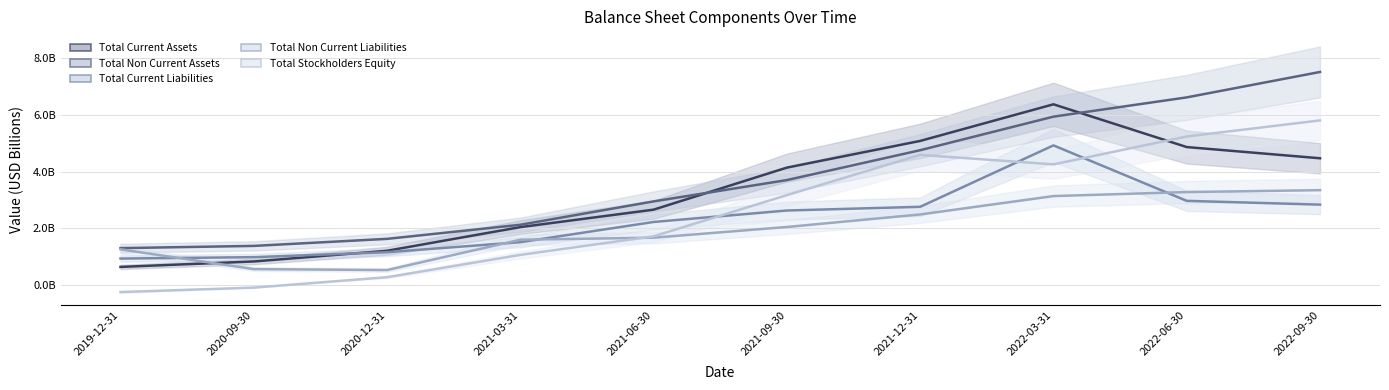

What is the value of the Total Non Current Assets point at the 6th from the left?

3.7